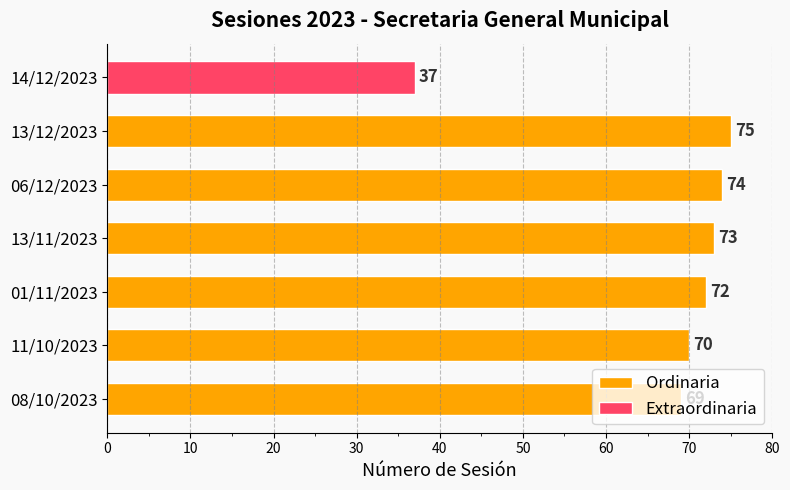

What is the difference between the maximum and second lowest values in the Ordinaria series?

5